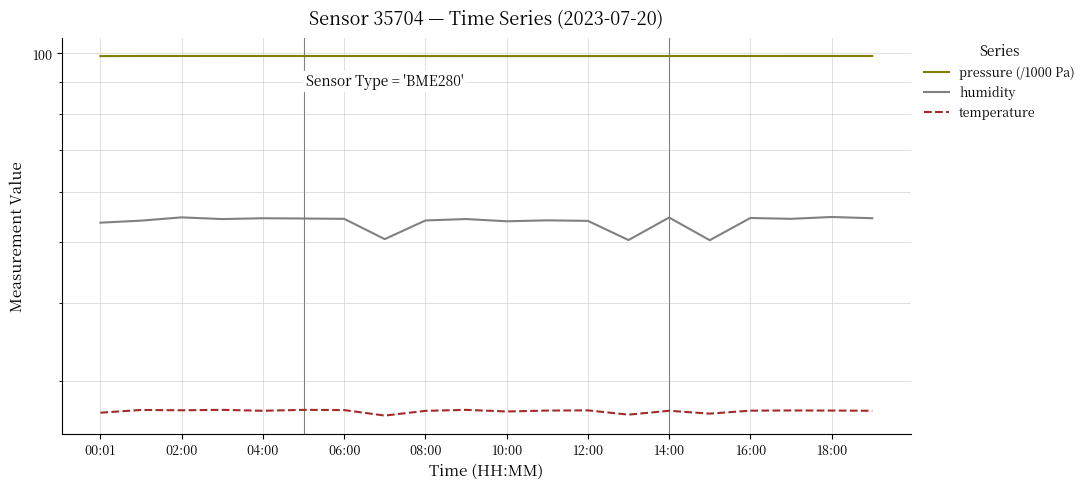

Which series has the largest range (max minus min)?

humidity